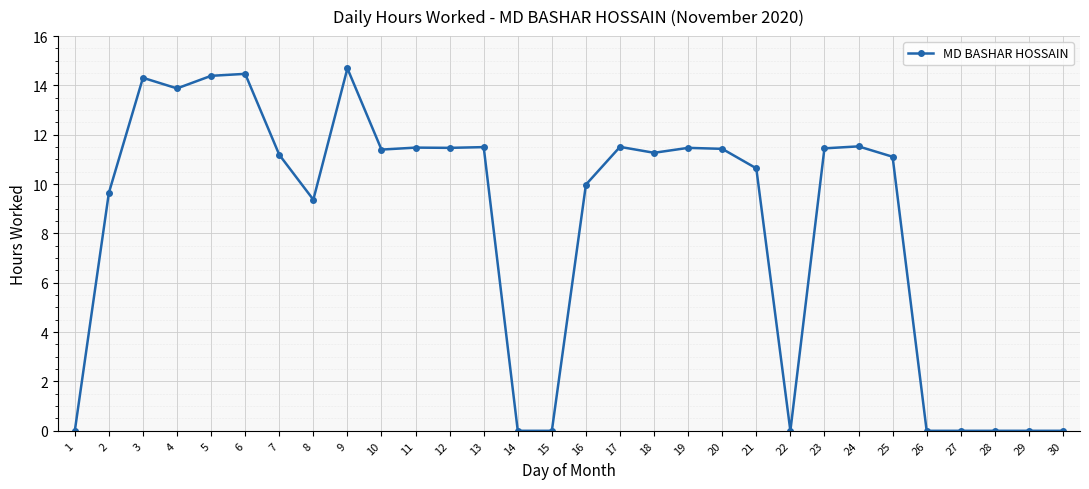

What value does the data have at 8?

9.4